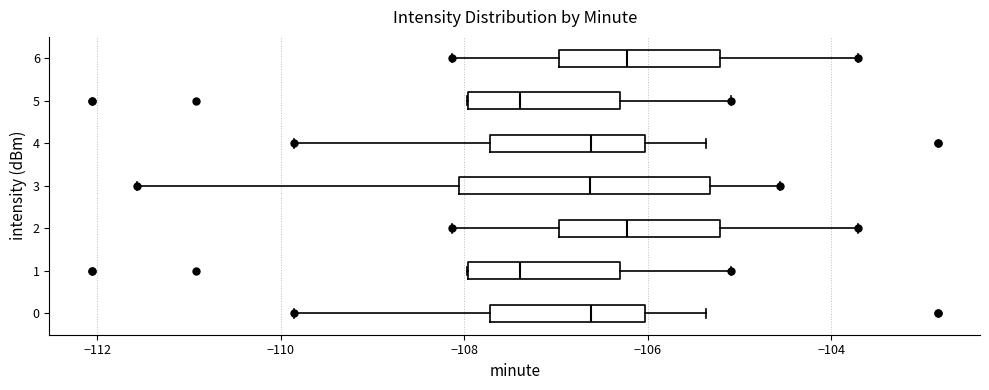

Which box is the widest, from its left edge to its right edge?

3